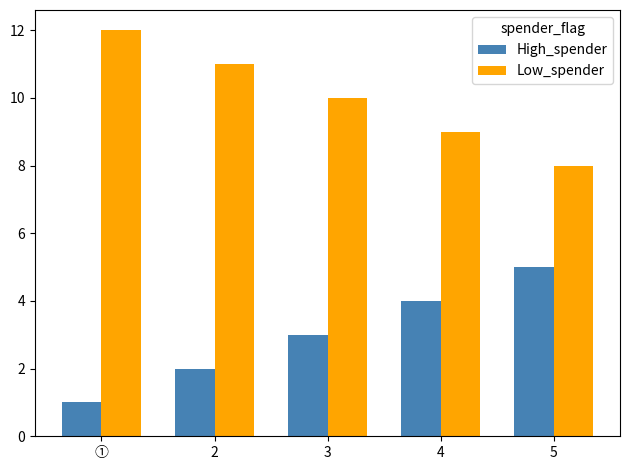

Which series has the largest total across all categories?

Low_spender